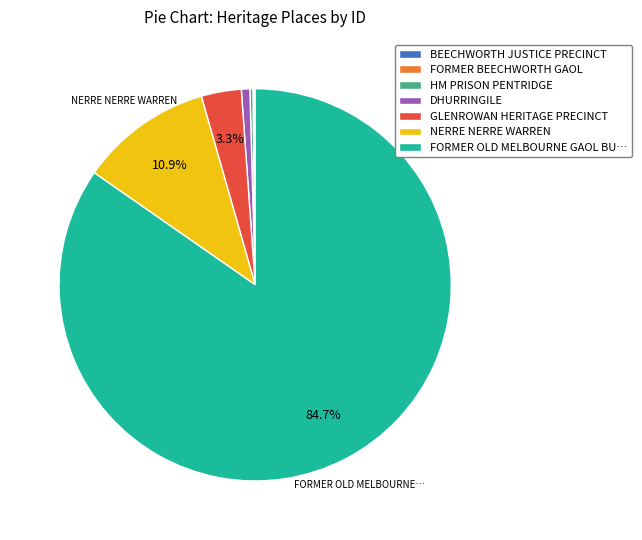

Is there any slice that represents more than half of the pie?

Yes